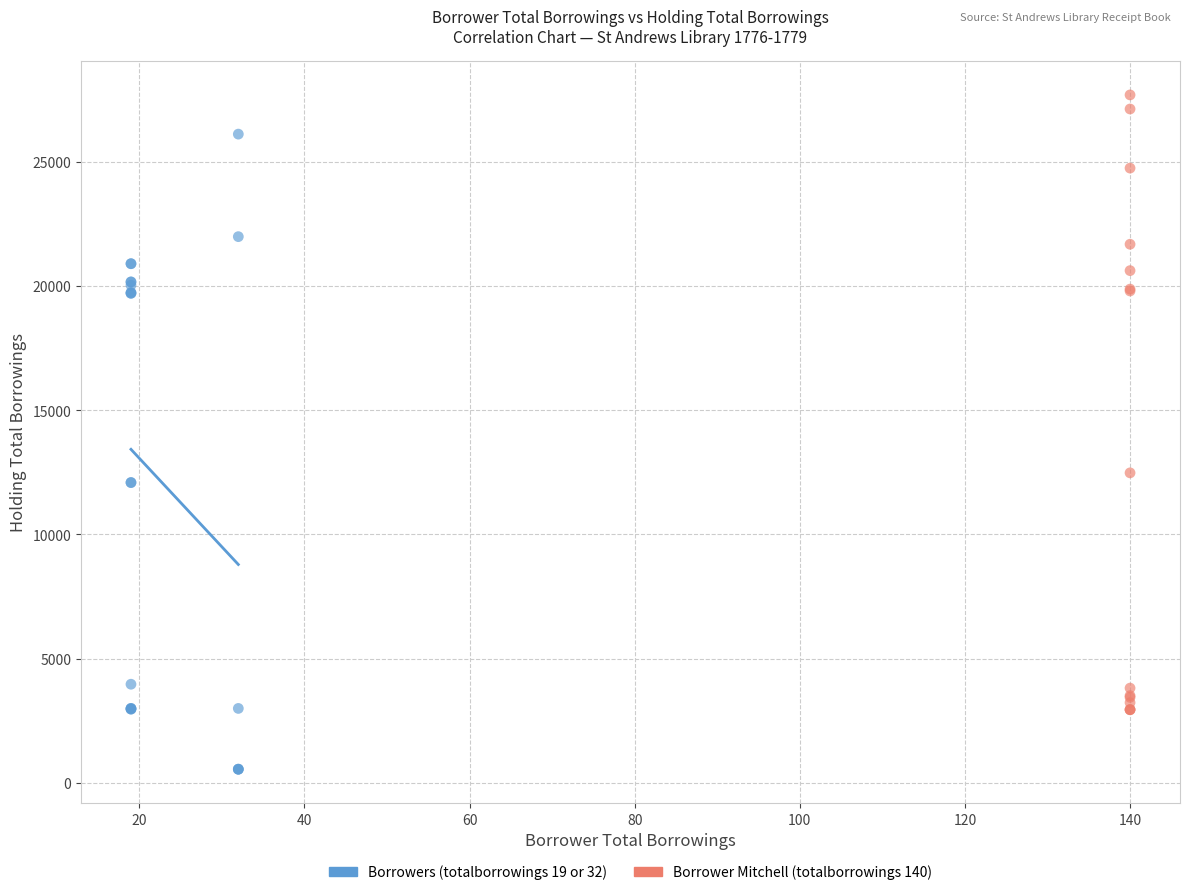

What are all the series names shown in the legend?

Borrowers (totalborrowings 19 or 32), Borrower Mitchell (totalborrowings 140)